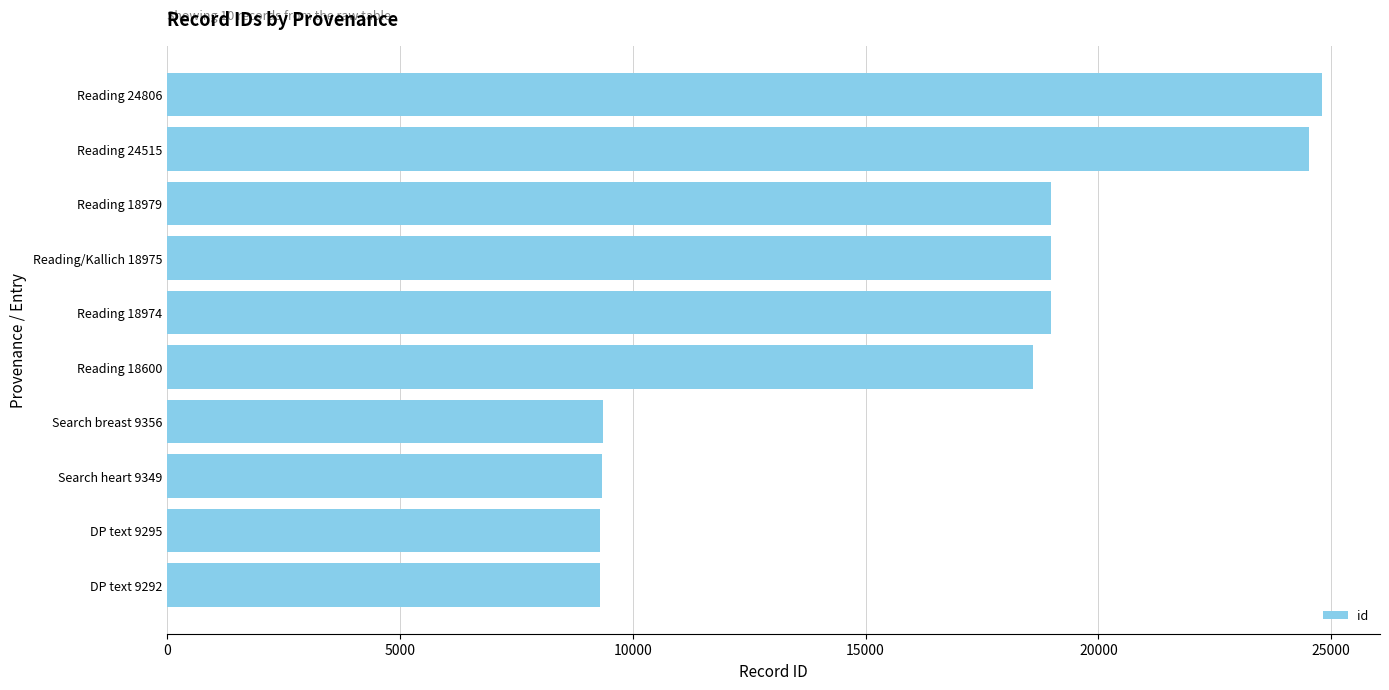

What is the sum of all values?

162141